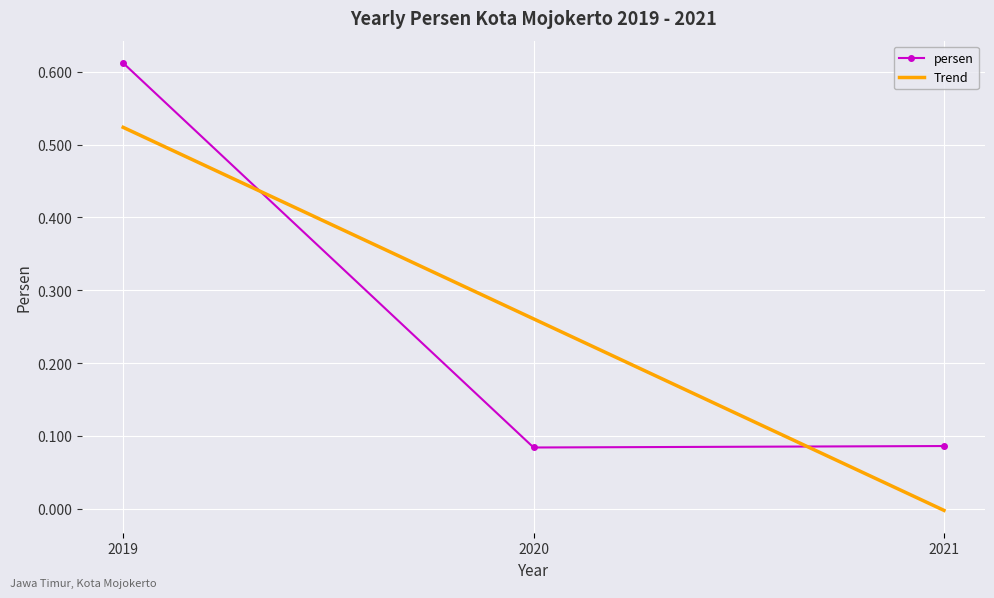

What is the sum of the values at 2020 and 2019?

0.7